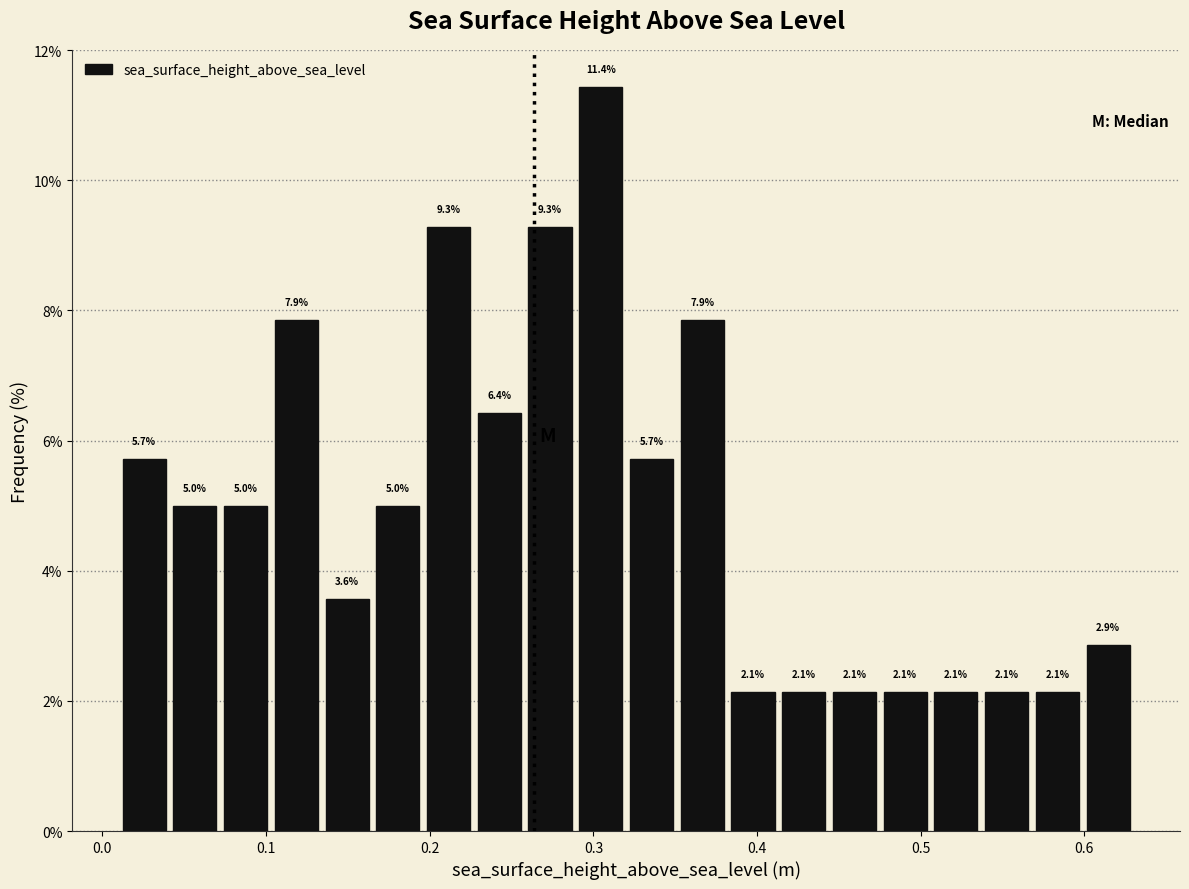

Around what value on the x-axis is the tallest bar? Give the approximate position of its centre, as read against the axis.

0.30